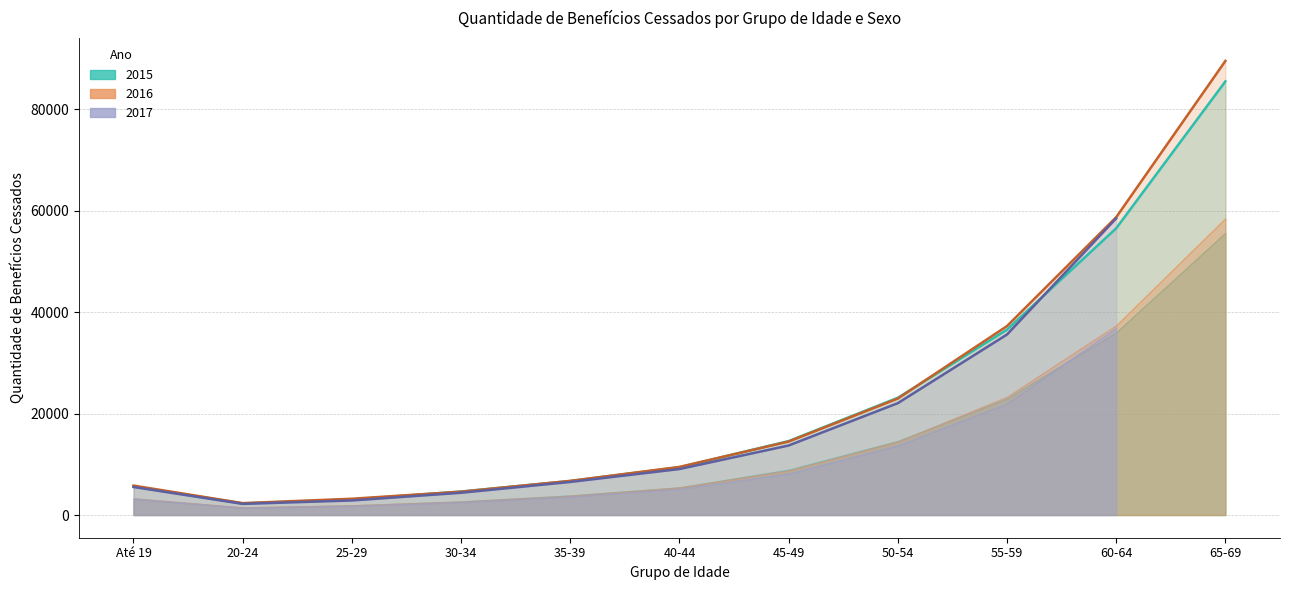

Where does the Total 2016 series first go above 9487?

45-49